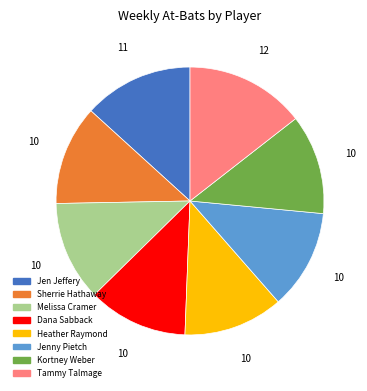

What is the ratio of the value at Tammy Talmage to the value at Sherrie Hathaway?

1.2